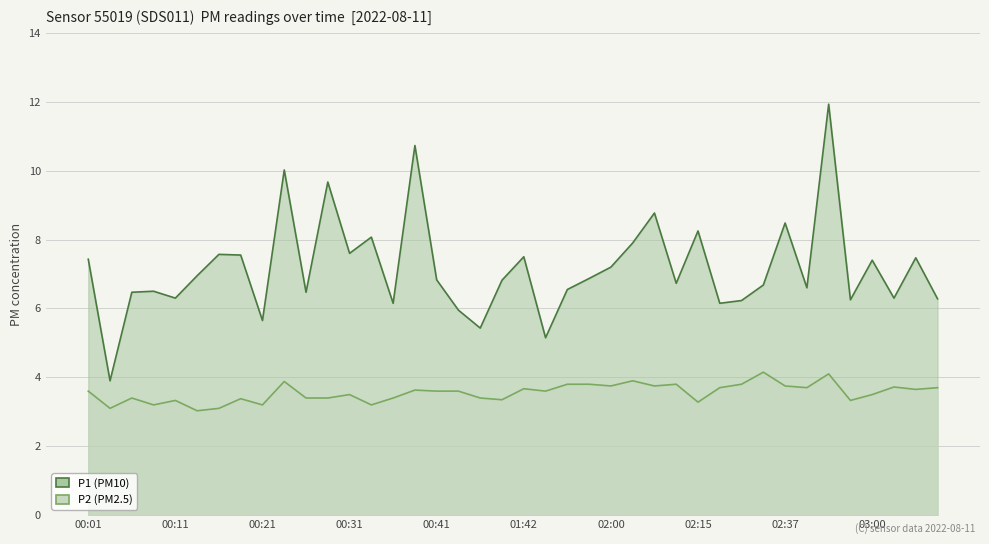

Where is P2 nearest to the value 3?

00:14